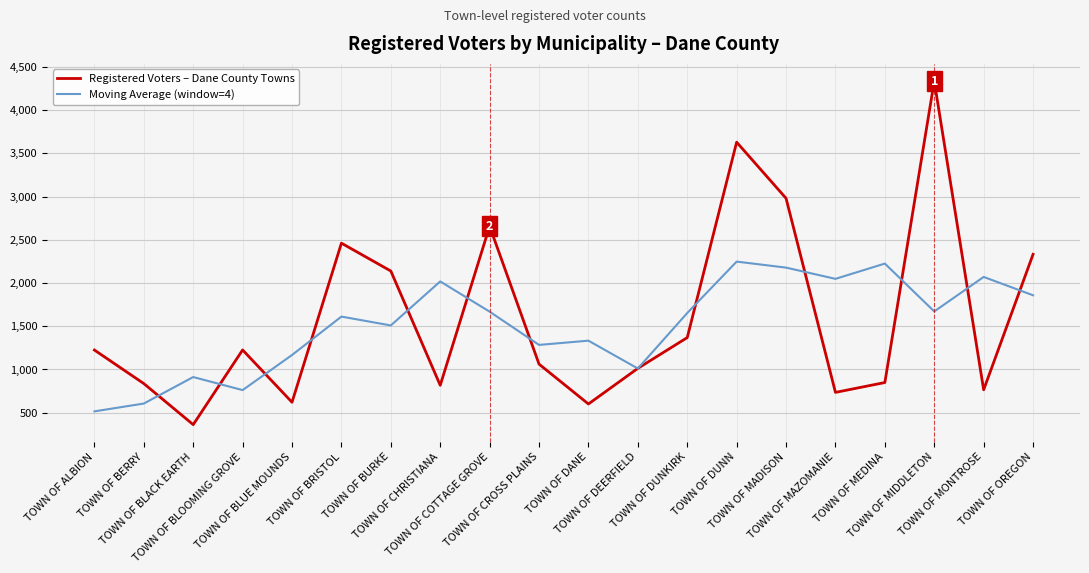

What is the greatest value displayed?

4336.0